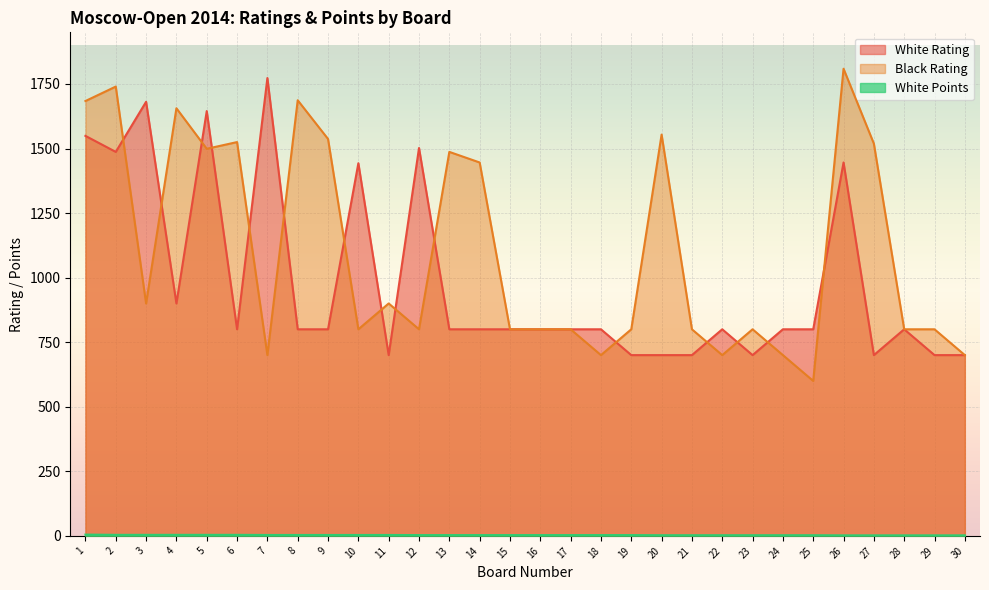

Reading right to left, extract all data points from this chart.

White Rating: 30=700.0	29=700.0	28=800.0	27=700.0	26=1446.0	25=800.0	24=800.0	23=700.0	22=800.0	21=700.0	20=700.0	19=700.0	18=800.0	17=800.0	16=800.0	15=800.0	14=800.0	13=800.0	12=1502.0	11=700.0	10=1443.0	9=800.0	8=800.0	7=1773.0	6=800.0	5=1645.0	4=900.0	3=1681.0	2=1487.0	1=1549.0
Black Rating: 30=700.0	29=800.0	28=800.0	27=1519.0	26=1809.0	25=600.0	24=700.0	23=800.0	22=700.0	21=800.0	20=1554.0	19=800.0	18=700.0	17=800.0	16=800.0	15=800.0	14=1446.0	13=1487.0	12=800.0	11=900.0	10=800.0	9=1537.0	8=1687.0	7=700.0	6=1525.0	5=1499.0	4=1656.0	3=900.0	2=1740.0	1=1684.0
White Points: 30=2.0	29=2.0	28=2.0	27=2.0	26=2.0	25=2.5	24=2.5	23=2.5	22=2.5	21=2.5	20=2.5	19=3.0	18=3.0	17=3.0	16=3.0	15=3.0	14=3.0	13=3.0	12=3.0	11=3.5	10=3.5	9=3.5	8=3.5	7=3.5	6=4.0	5=4.0	4=4.0	3=4.0	2=4.0	1=5.0